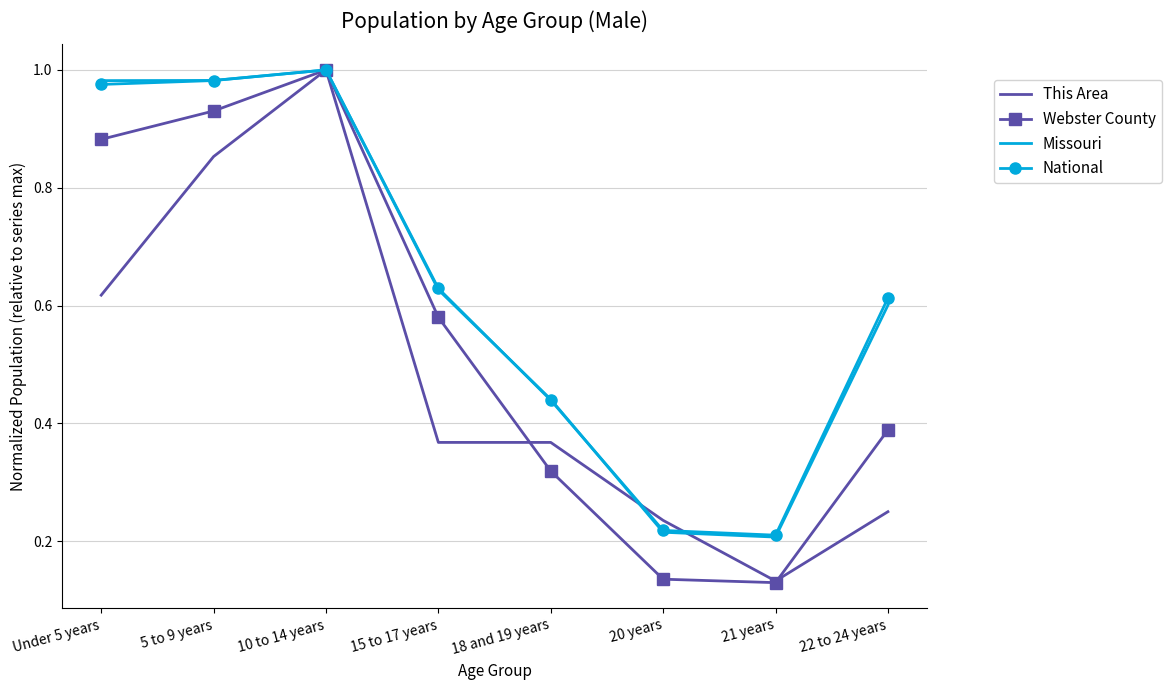

At 22 to 24 years, list the series in order from smallest to largest.

This Area, Webster County, Missouri, National